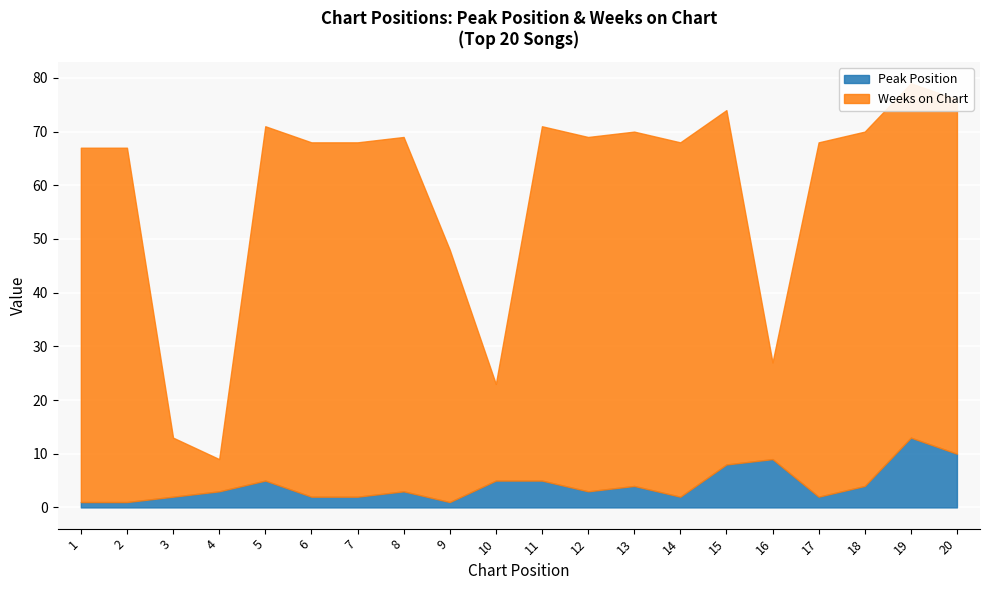

Reading left to right, extract all data points from this chart.

Peak Position: 1	1	2	3	5	2	2	3	1	5	5	3	4	2	8	9	2	4	13	10
Weeks on Chart: 66	66	11	6	66	66	66	66	47	18	66	66	66	66	66	18	66	66	66	66